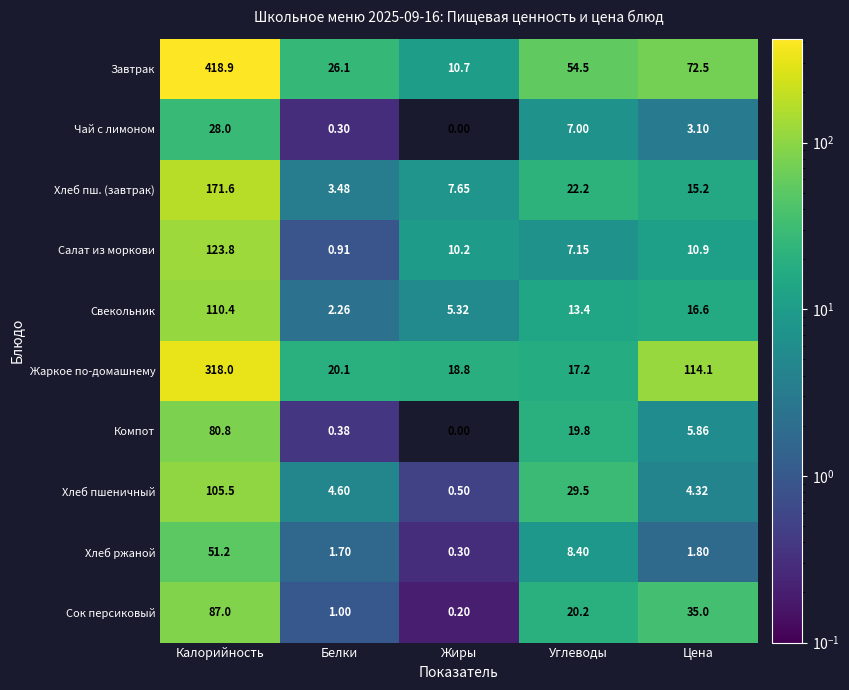

Between Углеводы and Цена, which series saw the biggest shift?

Жаркое по-домашнему